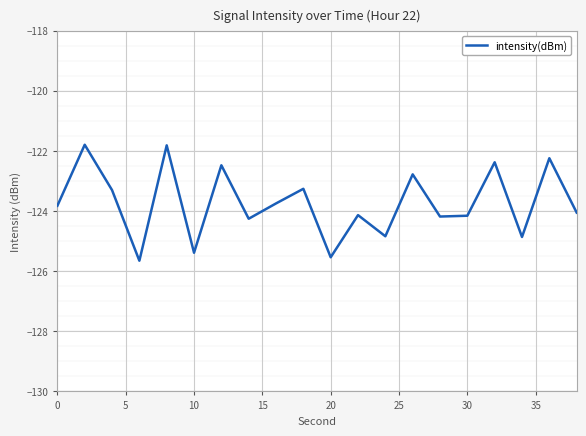

True or false: there are more than 1 points higher than both neighbors.

True